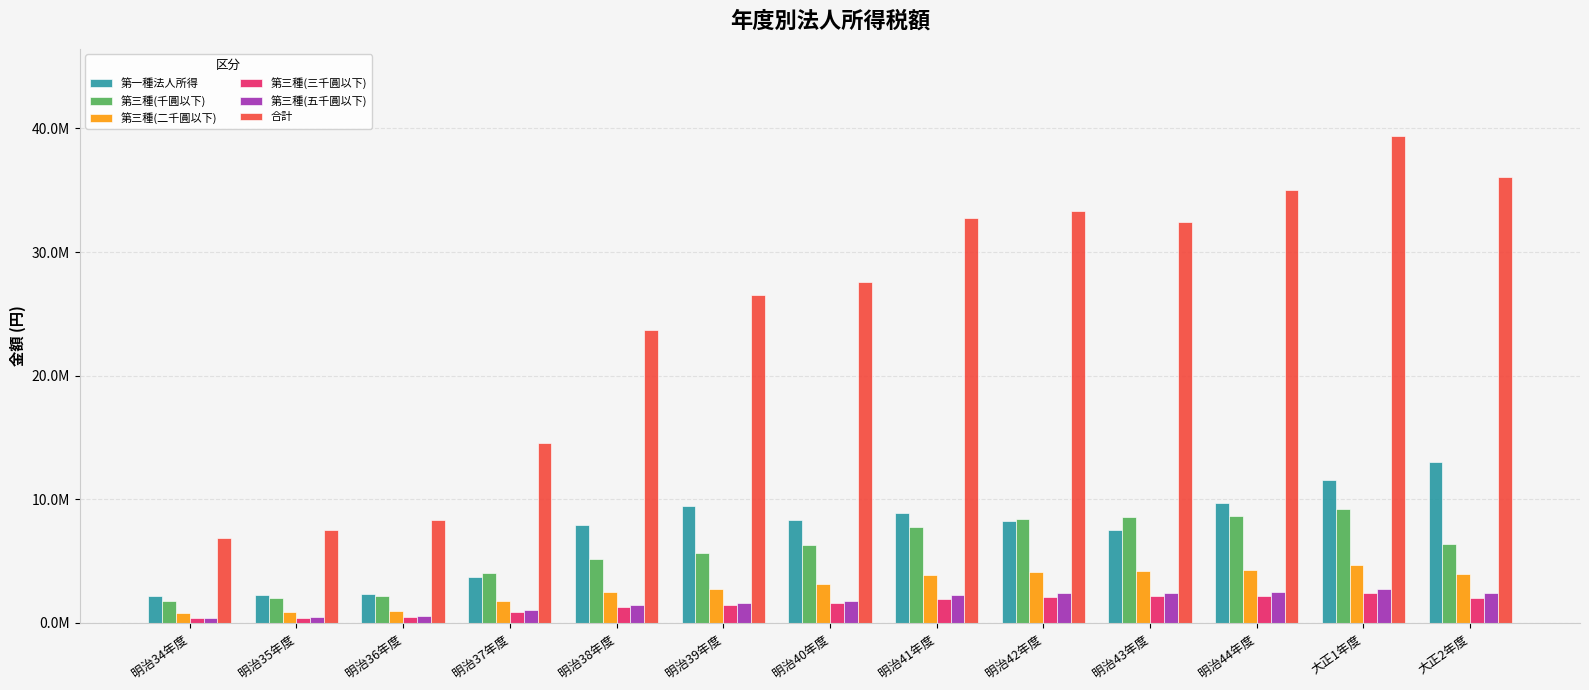

What is the label of the 13th bar from the left?

大正2年度